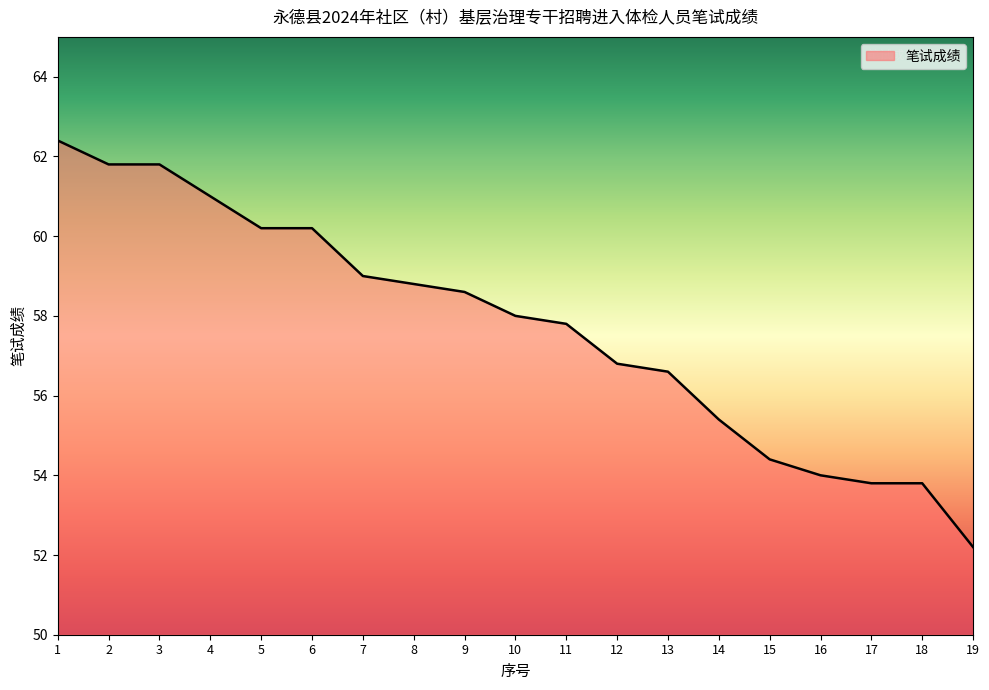

The value at 17 is 53.8. True or false?

True